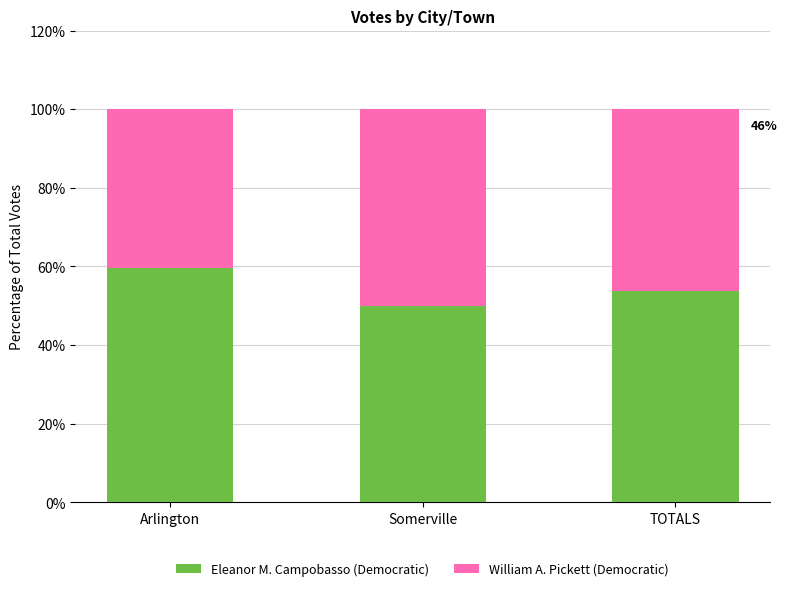

What is the highest value of the Eleanor M. Campobasso (Democratic) series?

59.6